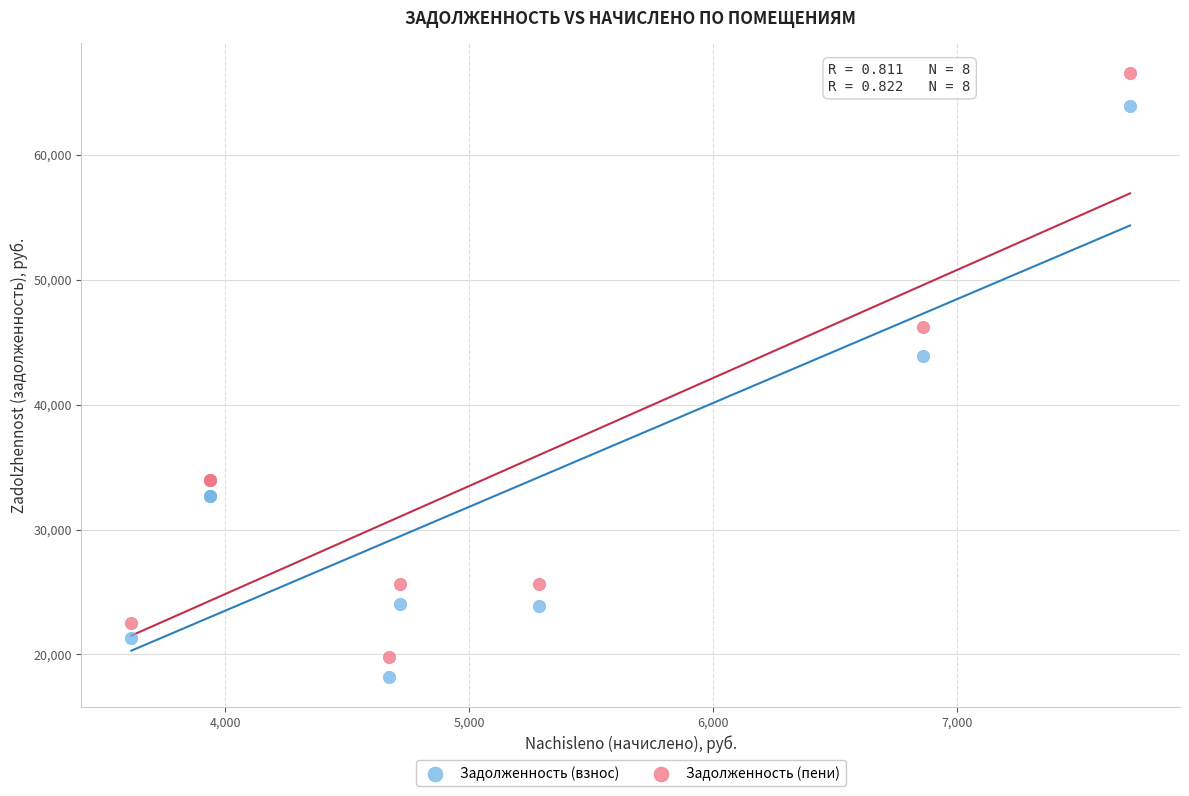

What are all the series names shown in the legend?

Задолженность (взнос), Задолженность (пени)